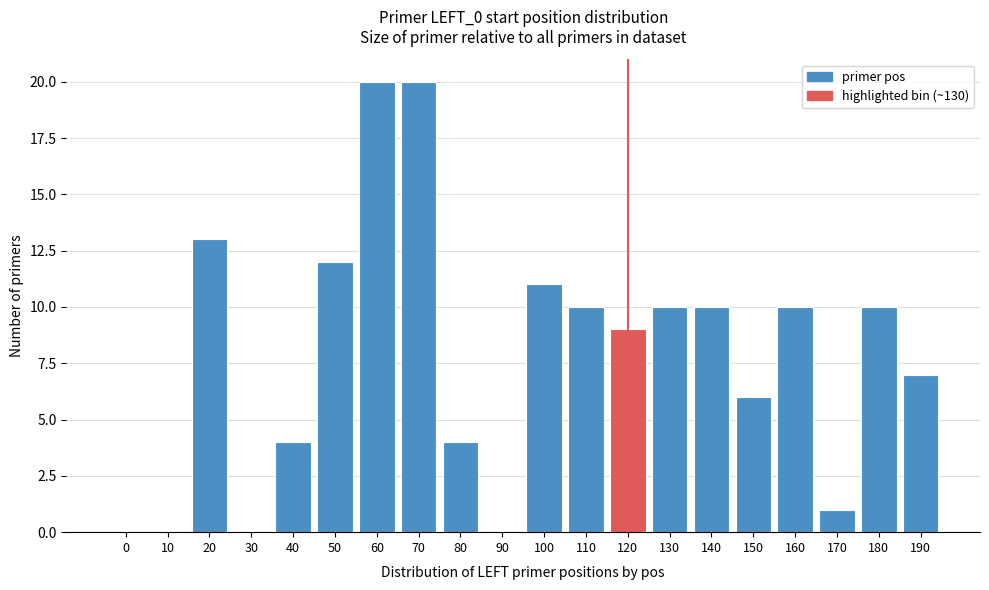

Reading right to left, extract all data points from this chart.

190=7	180=10	170=1	160=10	150=6	140=10	130=10	120=9	110=10	100=11	90=0	80=4	70=20	60=20	50=12	40=4	30=0	20=13	10=0	0=0